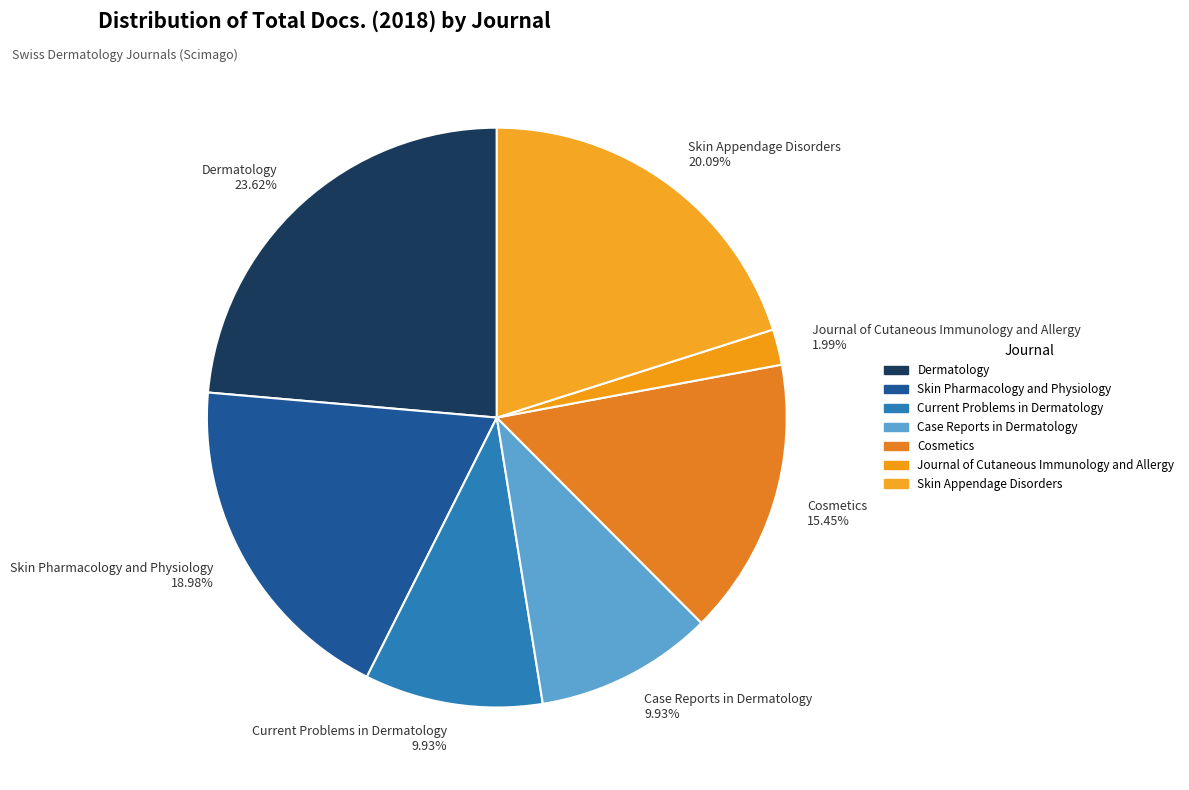

To the nearest percent, what is the average slice percentage?

14%